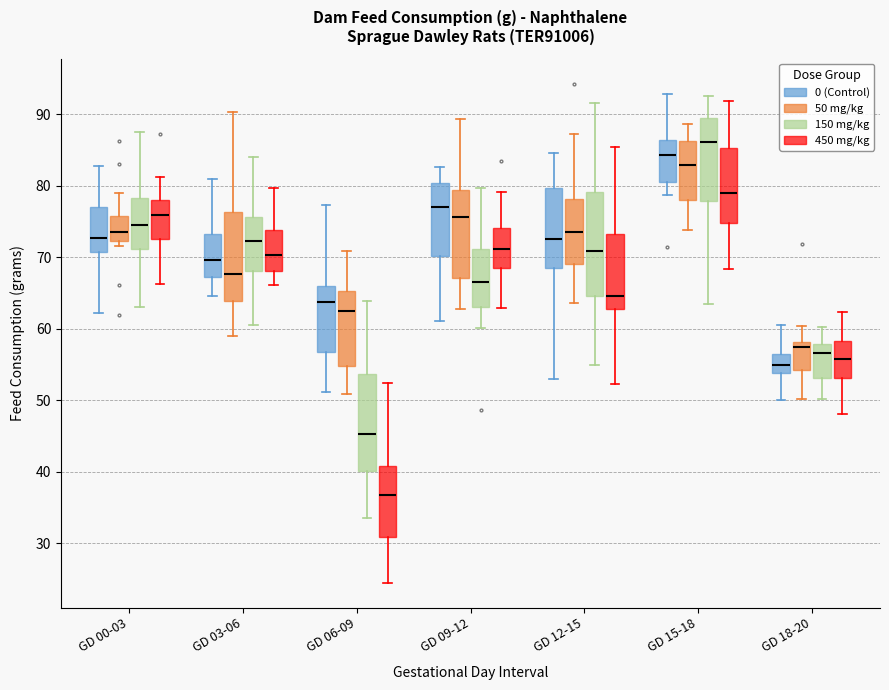

Reading left to right, read every box against the y-axis: the position of its median line, the range the box covers, and the ends of its whiskers. The values are not printed on the chart, so give them approximately, as read against the axis.

GD 00-03 (0 (Control)): median 73, box 71 to 77, whiskers 62 to 83
GD 00-03 (50 mg/kg): median 74, box 72 to 76, whiskers 72 (just below the box's lower edge) to 79
GD 00-03 (150 mg/kg): median 74, box 71 to 78, whiskers 63 to 88
GD 00-03 (450 mg/kg): median 76, box 73 to 78, whiskers 66 to 81
GD 03-06 (0 (Control)): median 70, box 67 to 73, whiskers 65 to 81
GD 03-06 (50 mg/kg): median 68, box 64 to 76, whiskers 59 to 90
GD 03-06 (150 mg/kg): median 72, box 68 to 76, whiskers 61 to 84
GD 03-06 (450 mg/kg): median 70, box 68 to 74, whiskers 66 to 80
GD 06-09 (0 (Control)): median 64, box 57 to 66, whiskers 51 to 77
GD 06-09 (50 mg/kg): median 63, box 55 to 65, whiskers 51 to 71
GD 06-09 (150 mg/kg): median 45, box 40 to 54, whiskers 34 to 64
GD 06-09 (450 mg/kg): median 37, box 31 to 41, whiskers 25 to 52
GD 09-12 (0 (Control)): median 77, box 70 to 80, whiskers 61 to 83
GD 09-12 (50 mg/kg): median 76, box 67 to 79, whiskers 63 to 89
GD 09-12 (150 mg/kg): median 66, box 63 to 71, whiskers 60 to 80
GD 09-12 (450 mg/kg): median 71, box 68 to 74, whiskers 63 to 79
GD 12-15 (0 (Control)): median 73, box 69 to 80, whiskers 53 to 85
GD 12-15 (50 mg/kg): median 74, box 69 to 78, whiskers 64 to 87
GD 12-15 (150 mg/kg): median 71, box 65 to 79, whiskers 55 to 92
GD 12-15 (450 mg/kg): median 65, box 63 to 73, whiskers 52 to 85
GD 15-18 (0 (Control)): median 84, box 81 to 86, whiskers 79 to 93
GD 15-18 (50 mg/kg): median 83, box 78 to 86, whiskers 74 to 89
GD 15-18 (150 mg/kg): median 86, box 78 to 90, whiskers 63 to 92
GD 15-18 (450 mg/kg): median 79, box 75 to 85, whiskers 68 to 92
GD 18-20 (0 (Control)): median 55, box 54 to 57, whiskers 50 to 60
GD 18-20 (50 mg/kg): median 57, box 54 to 58, whiskers 50 to 60
GD 18-20 (150 mg/kg): median 57, box 53 to 58, whiskers 50 to 60
GD 18-20 (450 mg/kg): median 56, box 53 to 58, whiskers 48 to 62